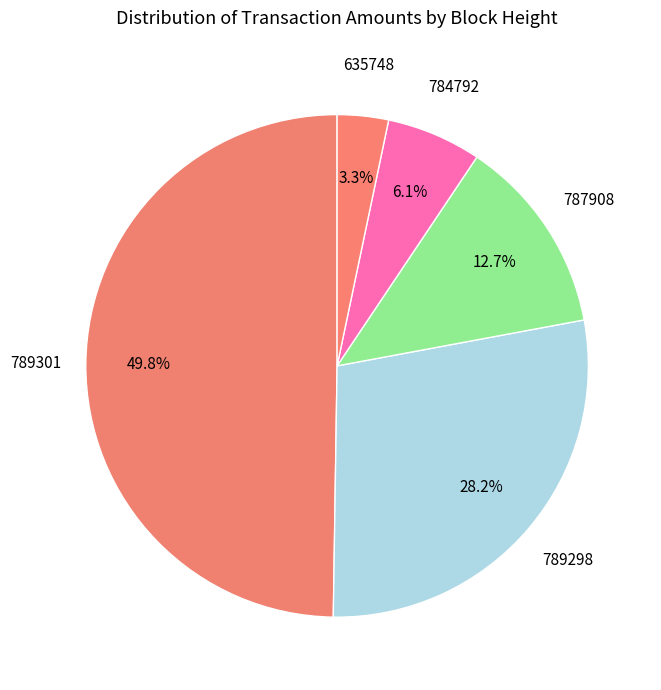

How many slices are in this pie chart?

5